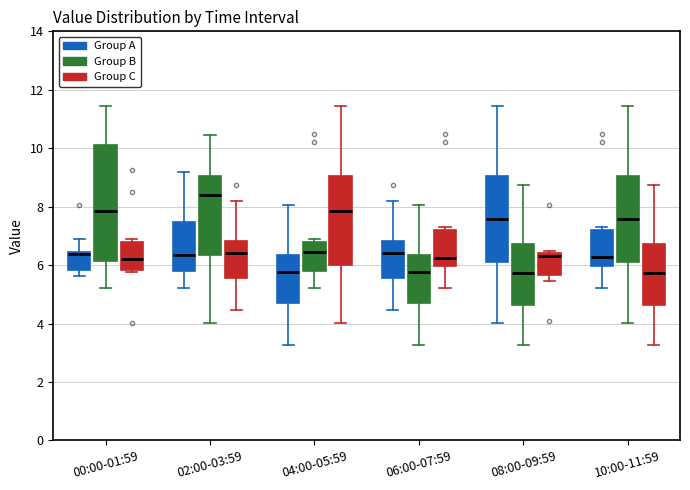

Reading left to right, transcribe this box plot: for each box, give where its median line is, the range the box spans, and where its two whiskers end, as read against the y-axis. The values are not printed on the chart, so give them approximately, as read against the axis.

00:00-01:59 (Group A): median 6.4 (just below the box's upper edge), box 5.8 to 6.4, whiskers 5.6 to 6.8
00:00-01:59 (Group B): median 7.8, box 6.2 to 10.2, whiskers 5.2 to 11.4
00:00-01:59 (Group C): median 6.2, box 5.8 to 6.8, whiskers 5.8 (just below the box's lower edge) to 6.8 (just above the box's upper edge)
02:00-03:59 (Group A): median 6.4, box 5.8 to 7.4, whiskers 5.2 to 9.2
02:00-03:59 (Group B): median 8.4, box 6.4 to 9.0, whiskers 4.0 to 10.4
02:00-03:59 (Group C): median 6.4, box 5.6 to 6.8, whiskers 4.4 to 8.2
04:00-05:59 (Group A): median 5.8, box 4.8 to 6.4, whiskers 3.2 to 8.0
04:00-05:59 (Group B): median 6.4, box 5.8 to 6.8, whiskers 5.2 to 6.8 (just above the box's upper edge)
04:00-05:59 (Group C): median 7.8, box 6.0 to 9.0, whiskers 4.0 to 11.4
06:00-07:59 (Group A): median 6.4, box 5.6 to 6.8, whiskers 4.4 to 8.2
06:00-07:59 (Group B): median 5.8, box 4.8 to 6.4, whiskers 3.2 to 8.0
06:00-07:59 (Group C): median 6.2, box 6.0 to 7.2, whiskers 5.2 to 7.4
08:00-09:59 (Group A): median 7.6, box 6.0 to 9.0, whiskers 4.0 to 11.4
08:00-09:59 (Group B): median 5.8, box 4.6 to 6.8, whiskers 3.2 to 8.8
08:00-09:59 (Group C): median 6.4 (just below the box's upper edge), box 5.6 to 6.4, whiskers 5.4 to 6.4
10:00-11:59 (Group A): median 6.2, box 6.0 to 7.2, whiskers 5.2 to 7.4
10:00-11:59 (Group B): median 7.6, box 6.0 to 9.0, whiskers 4.0 to 11.4
10:00-11:59 (Group C): median 5.8, box 4.6 to 6.8, whiskers 3.2 to 8.8